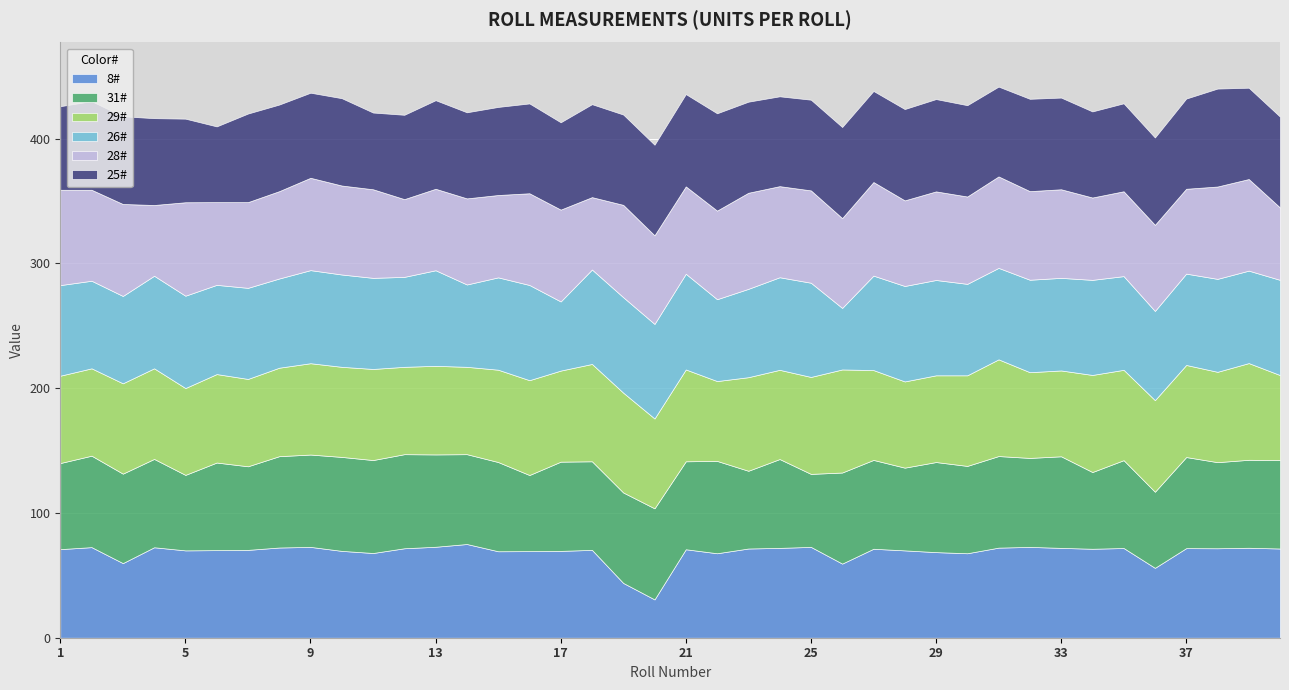

How many interior local peaks does the 29# series have?

14